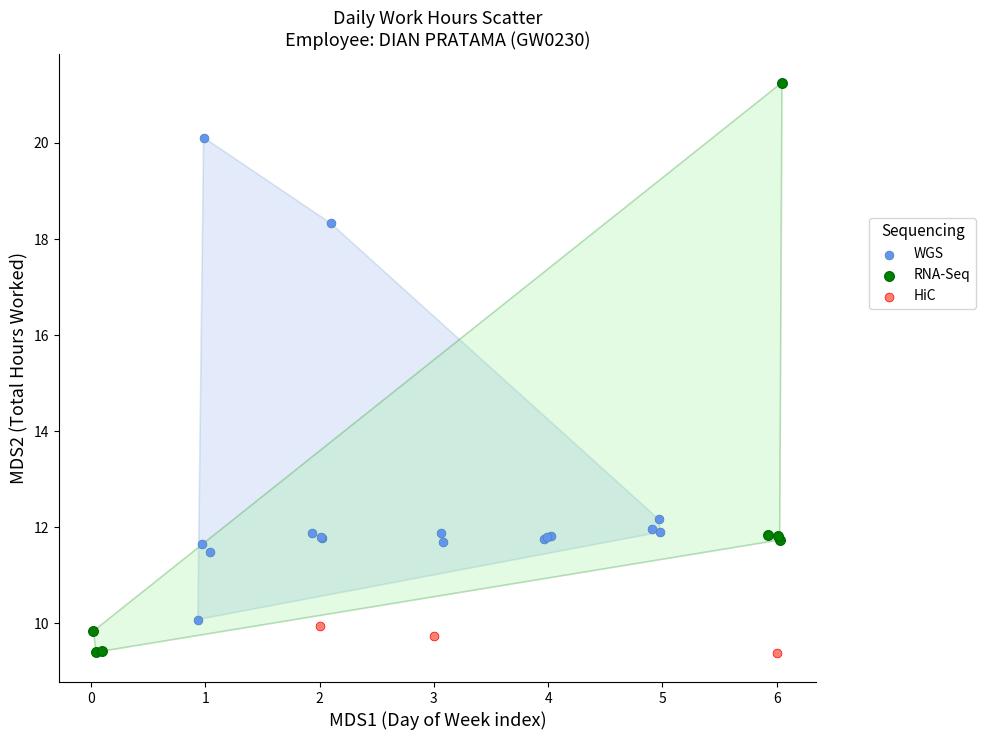

Which series contains the highest Y value?

RNA-Seq